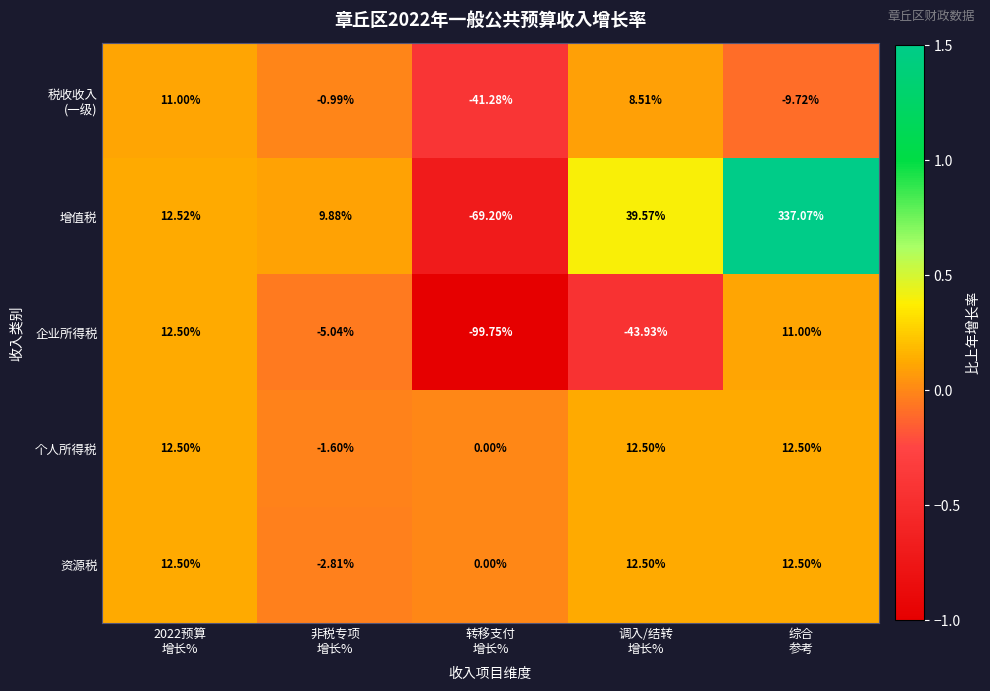

Which series has the largest range (max minus min)?

增值税